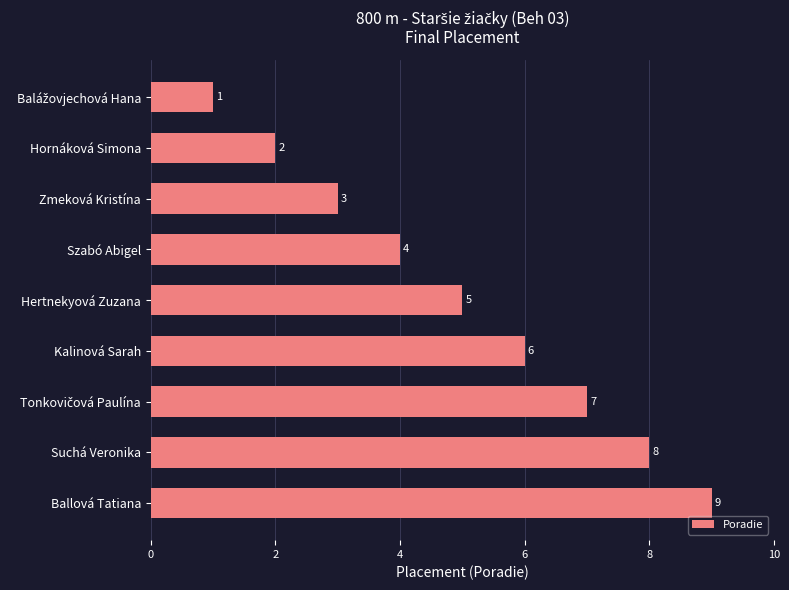

True or false: the data shows 2 at Hornáková Simona.

True